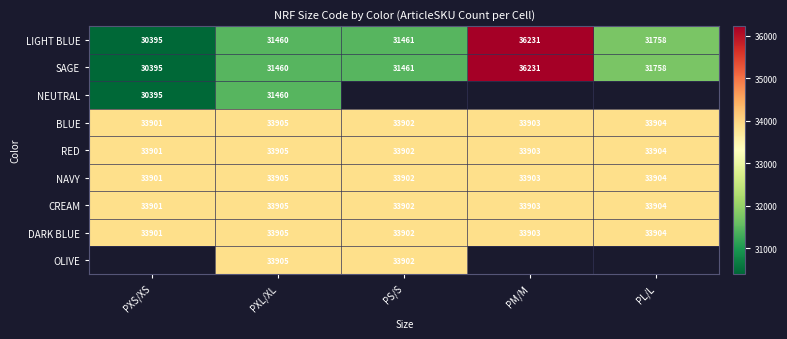

What is the difference between the second highest and minimum values in the CREAM series?

3